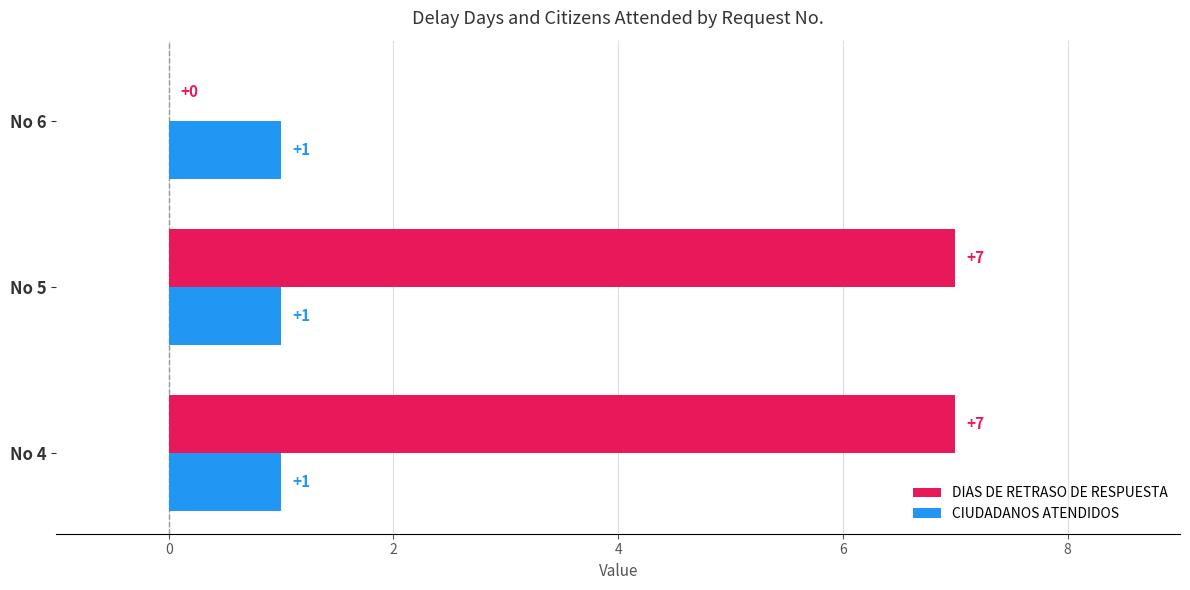

Where is DIAS DE RETRASO DE RESPUESTA nearest to the value 3?

No 6